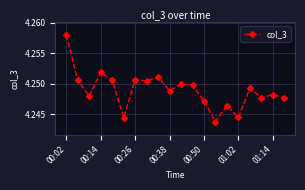

How many interior local peaks (higher than both neighbors) does the data have?

7